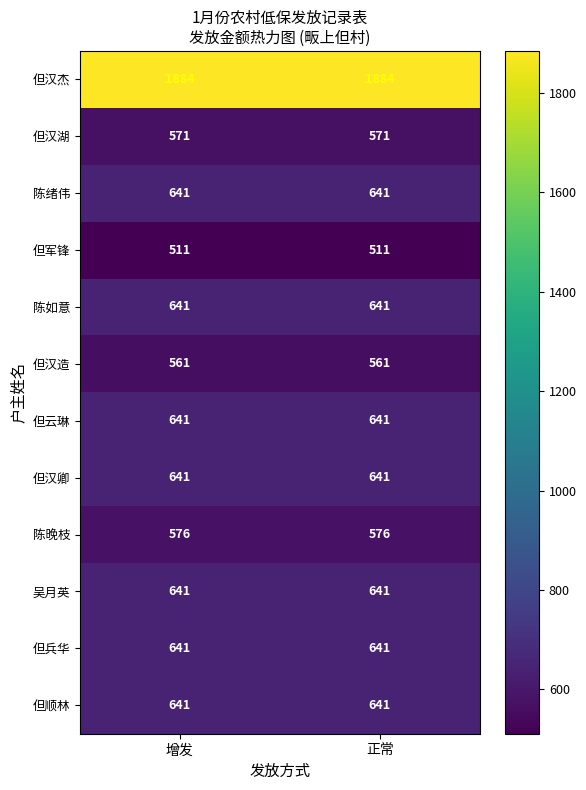

What is the greatest value displayed?

1884